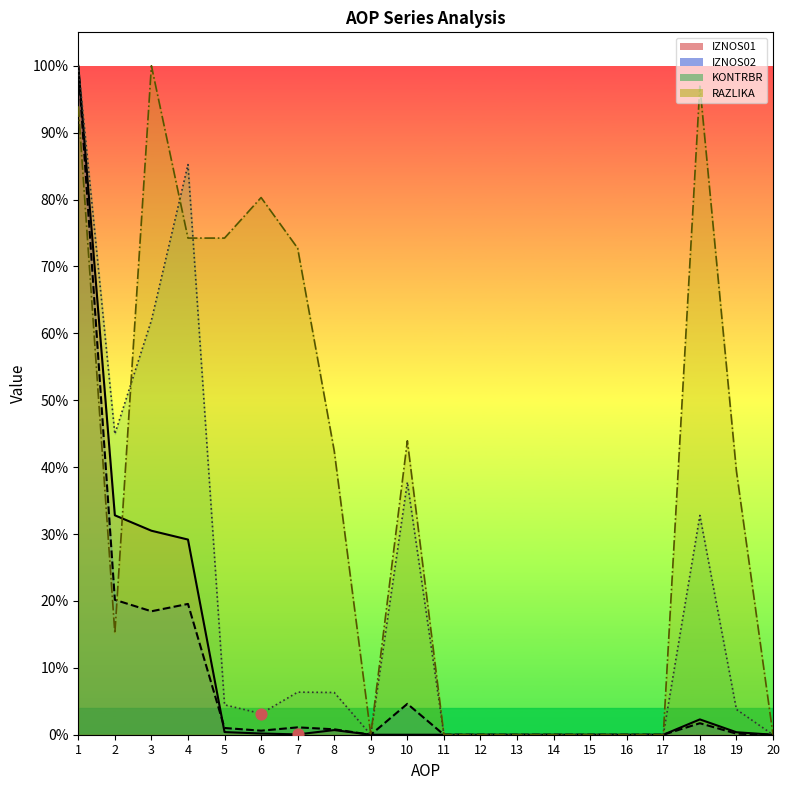

At how many categories does at least one series exceed 0?

11